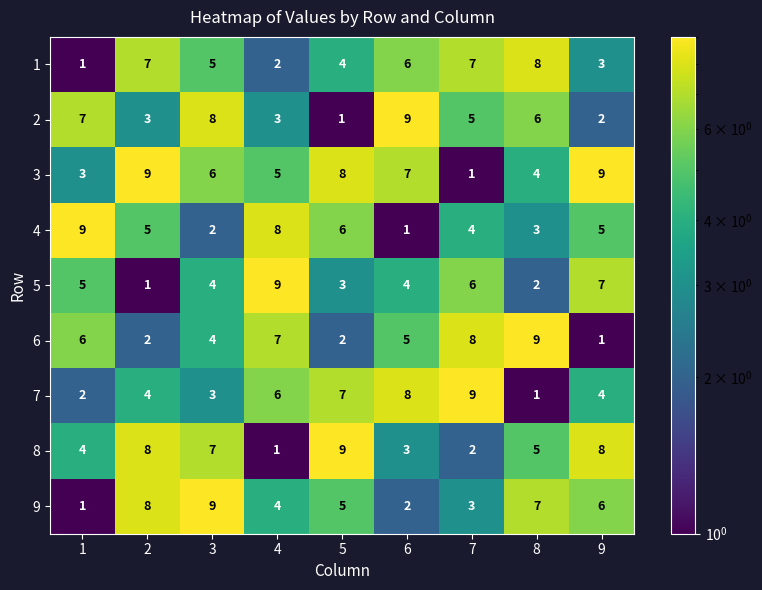

Which series changed the most between 7 and 8?

7